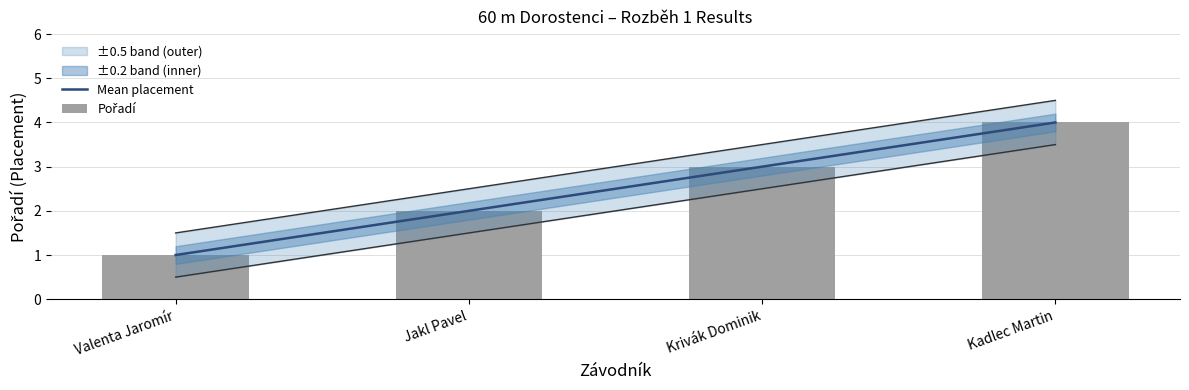

Is the value of Pořadí at Kadlec Martin greater than the value of Mean placement at Krivák Dominik?

Yes